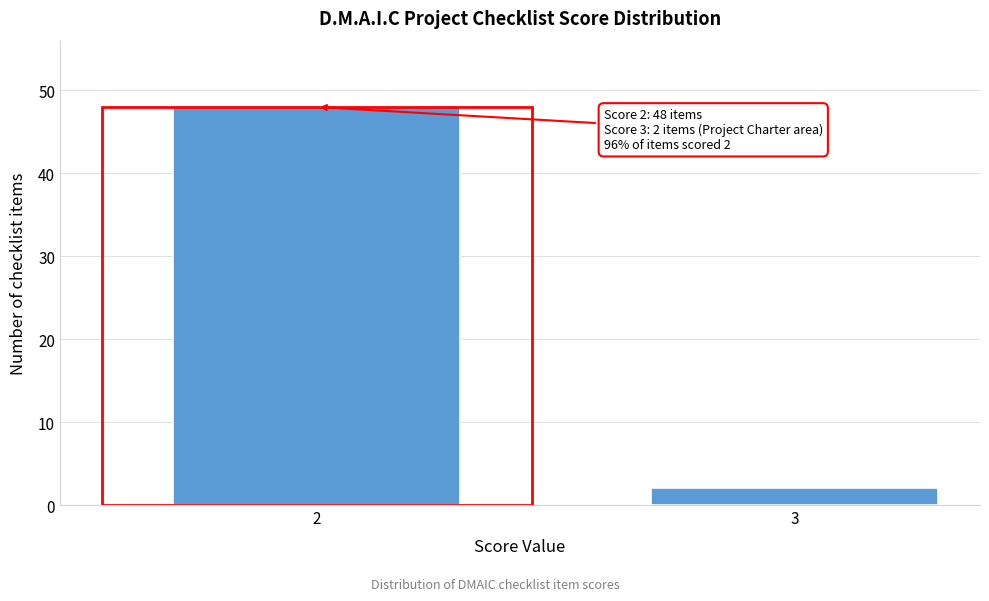

Reading right to left, list all the values displayed in this chart.

3=2	2=48